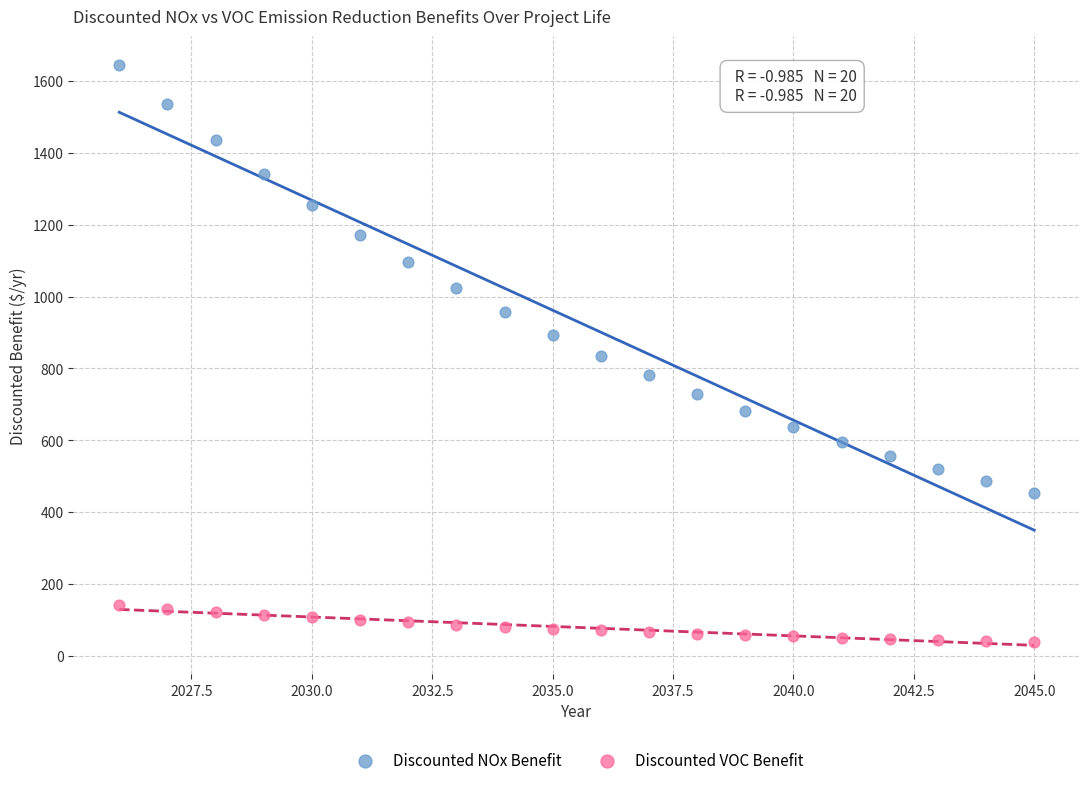

Which series contains the highest Y value?

Discounted NOx Benefit